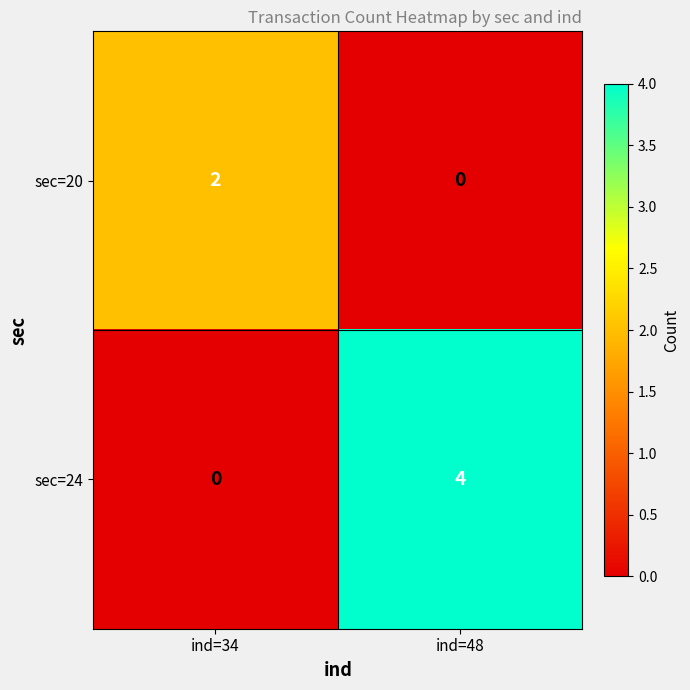

List the series in order of their peak value, highest first.

sec=24, sec=20